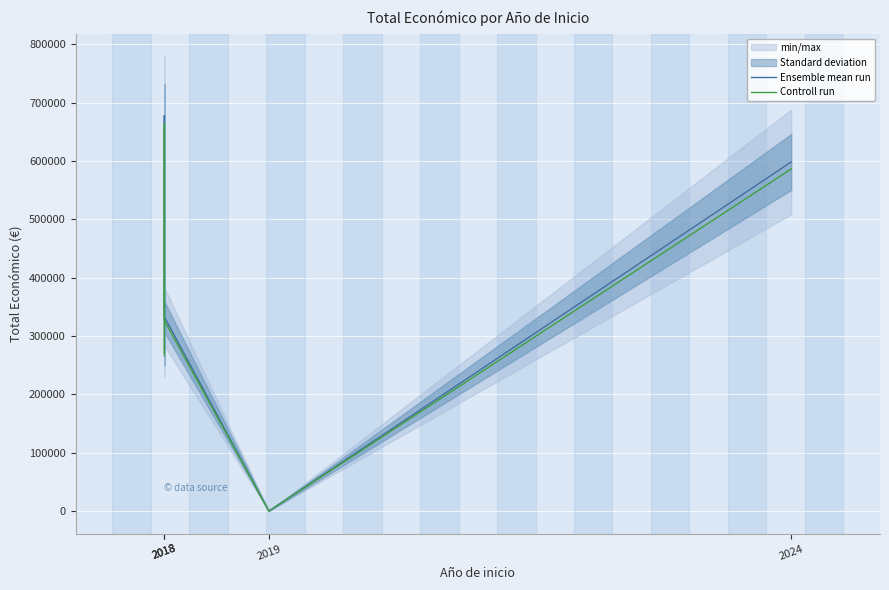

Does the chart display data point markers on the line(s)?

No